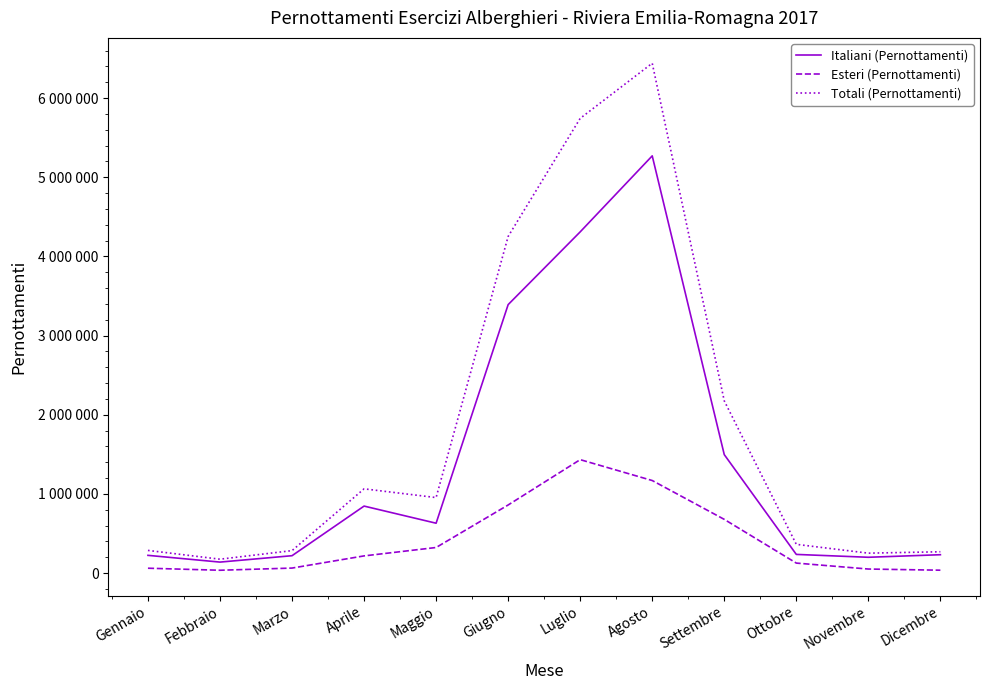

What is the spread (max minus min) of values at Luglio?

4309843